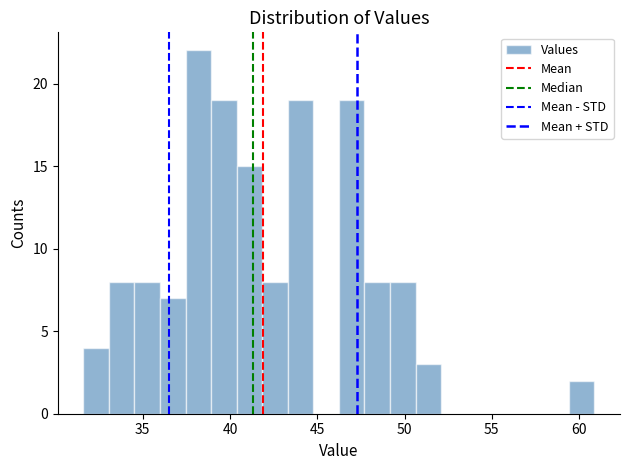

Read against the x-axis, roughly where is the centre of the tallest bar?

38.0